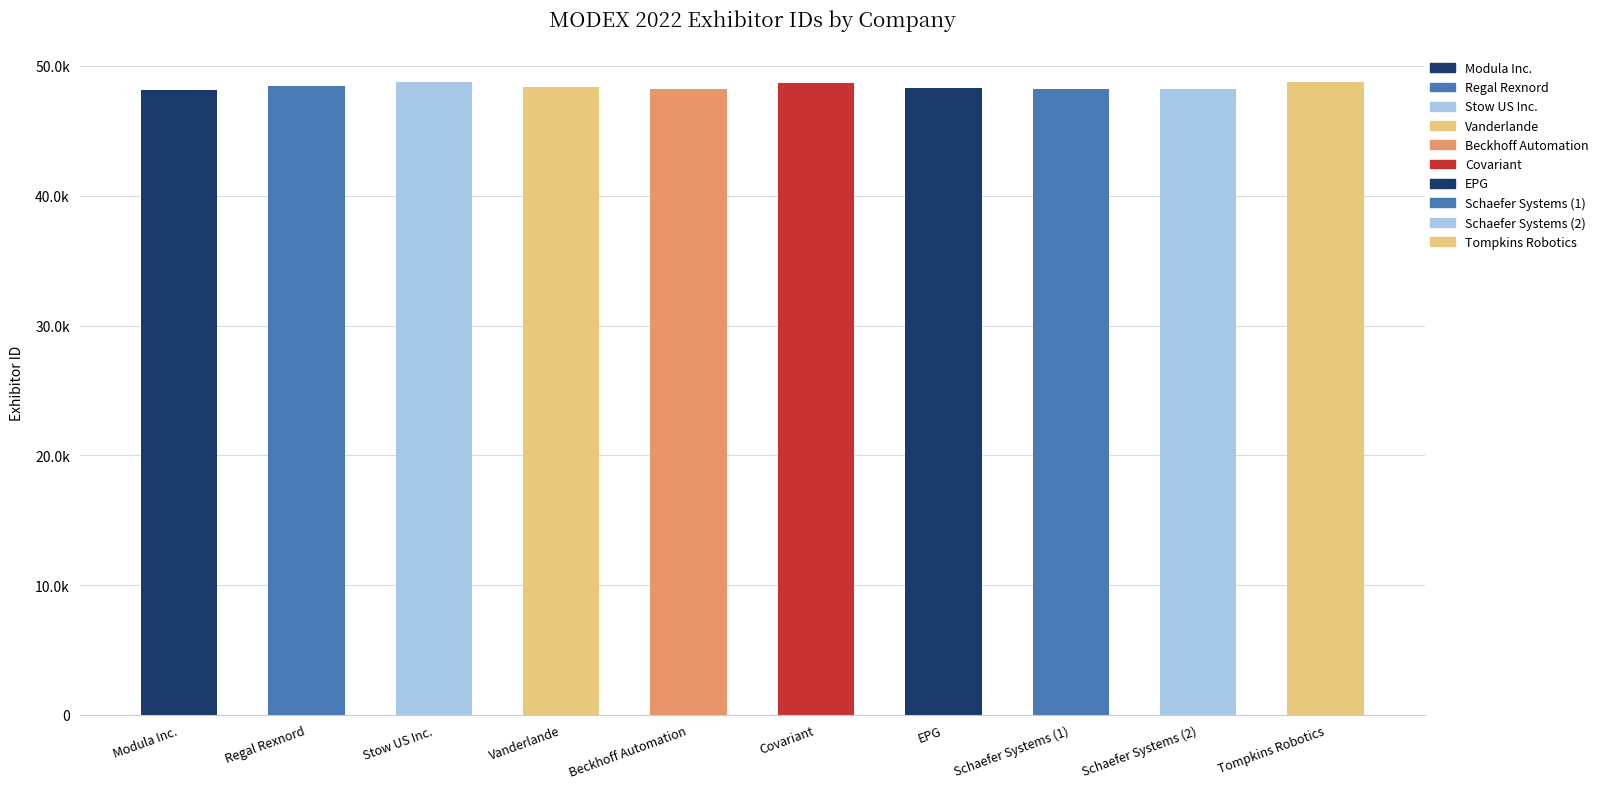

Are the bars horizontal?

No